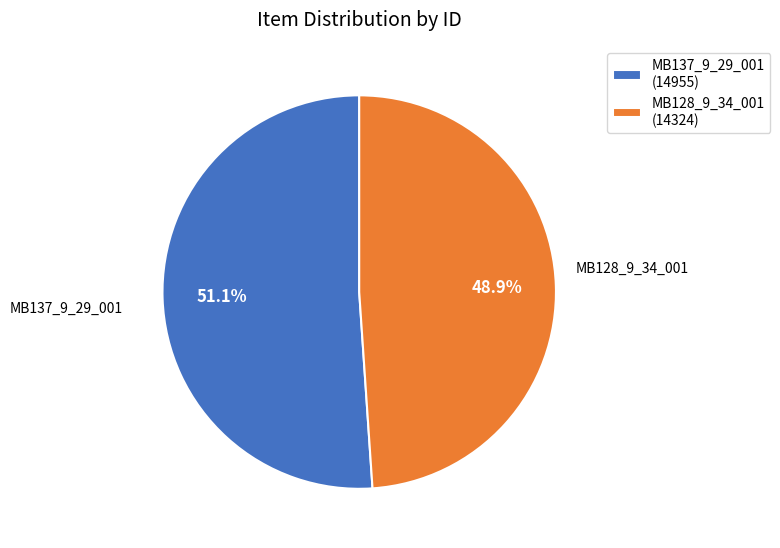

Does any single category account for the majority?

Yes